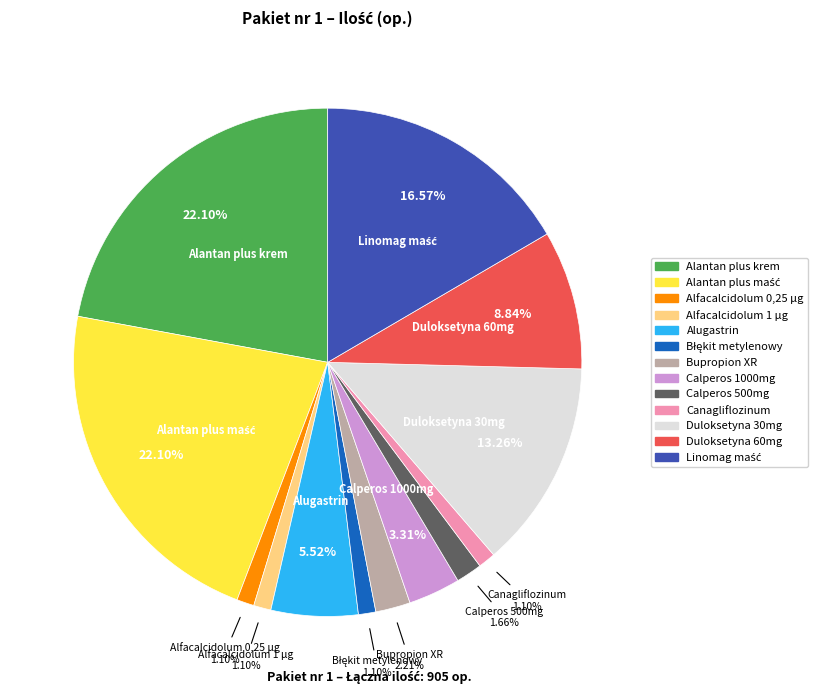

Do Duloksetyna 60mg and Alfacalcidolum 0,25 µg together represent more than half of the pie?

No